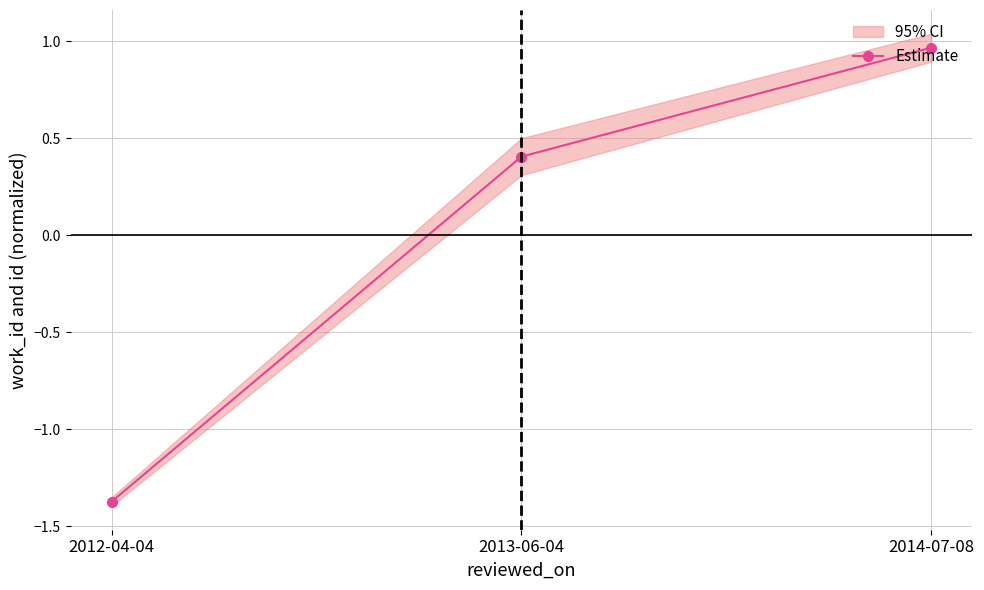

Rank the categories by value from lowest to highest.

2012-04-04, 2013-06-04, 2014-07-08